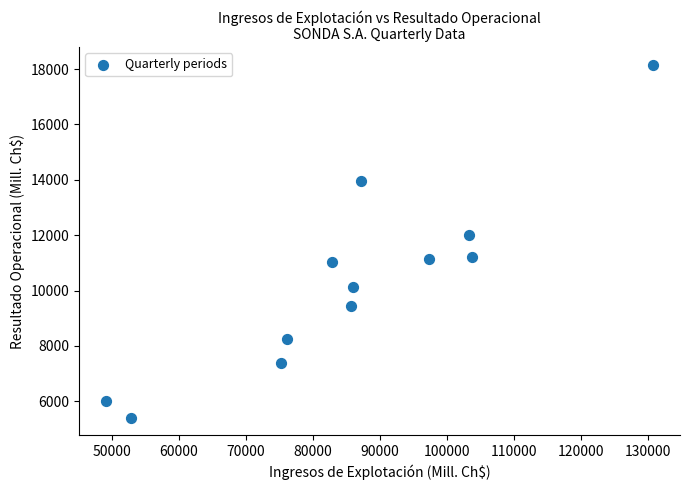

What is the average Y value?

10345.8